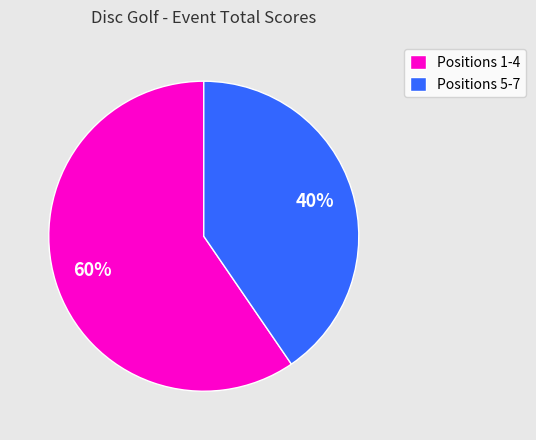

Combined, do Positions 5-7 and Positions 1-4 account for over 50%?

Yes